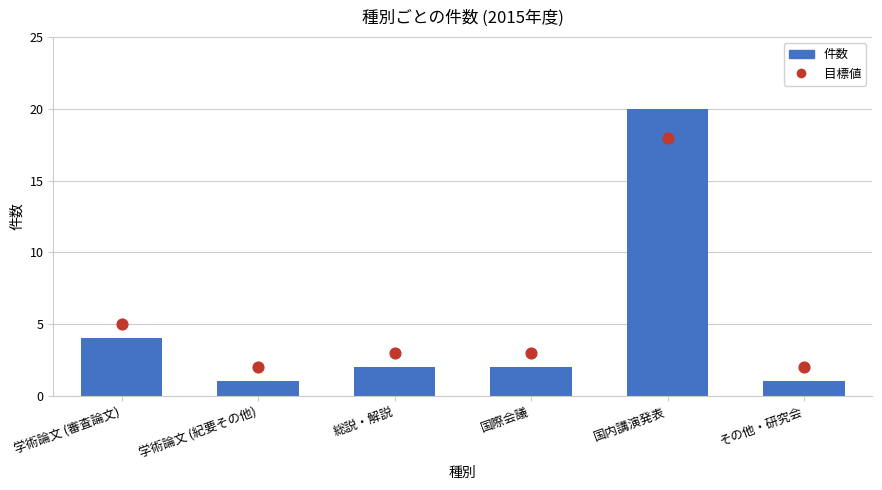

Which series reaches the minimum Y coordinate?

件数